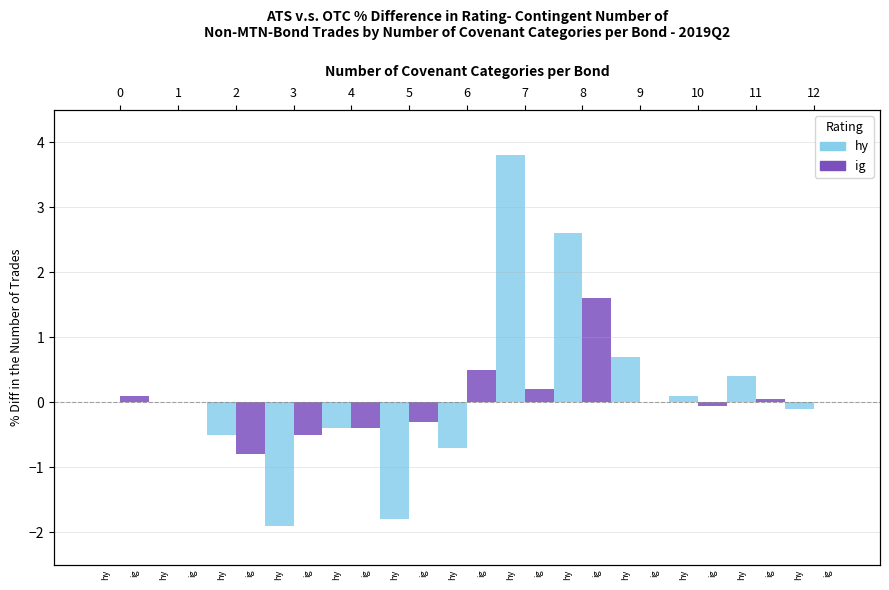

The value of hy at hy is 0.0. True or false?

True